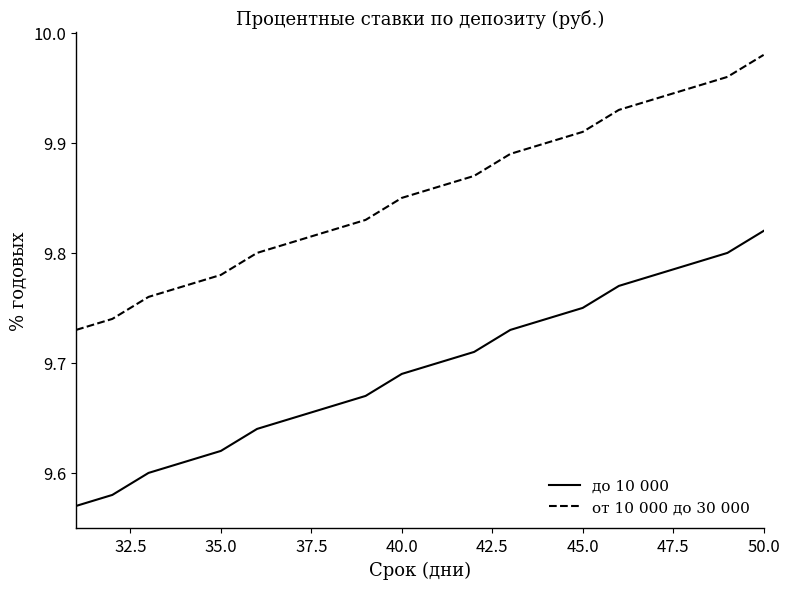

How many lines are shown in the chart?

2